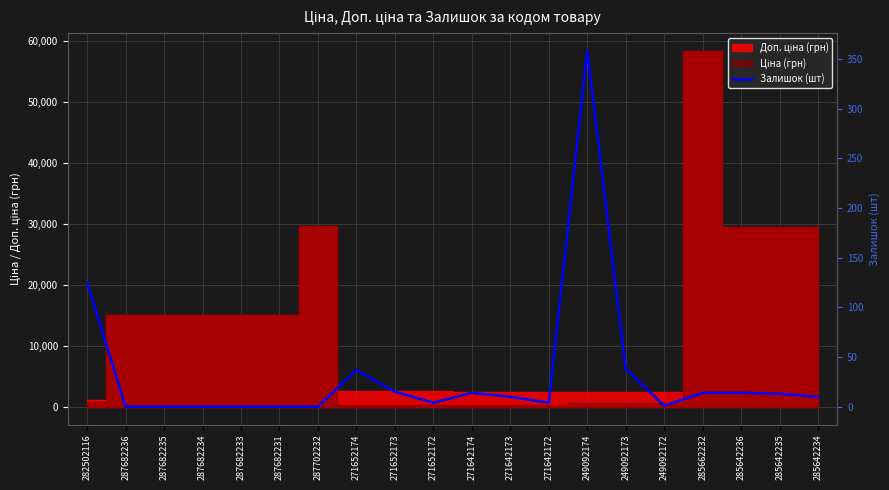

Read the value at 271642173, to the nearest 10.

10